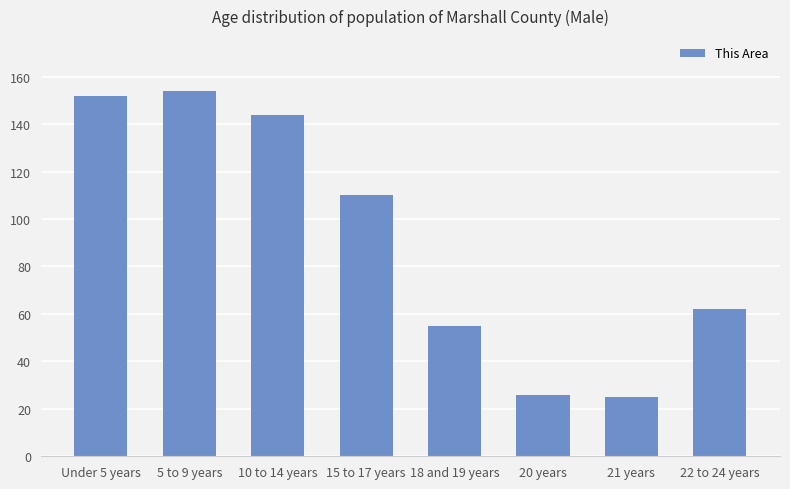

Reading right to left, list all the values displayed in this chart.

62	25	26	55	110	144	154	152